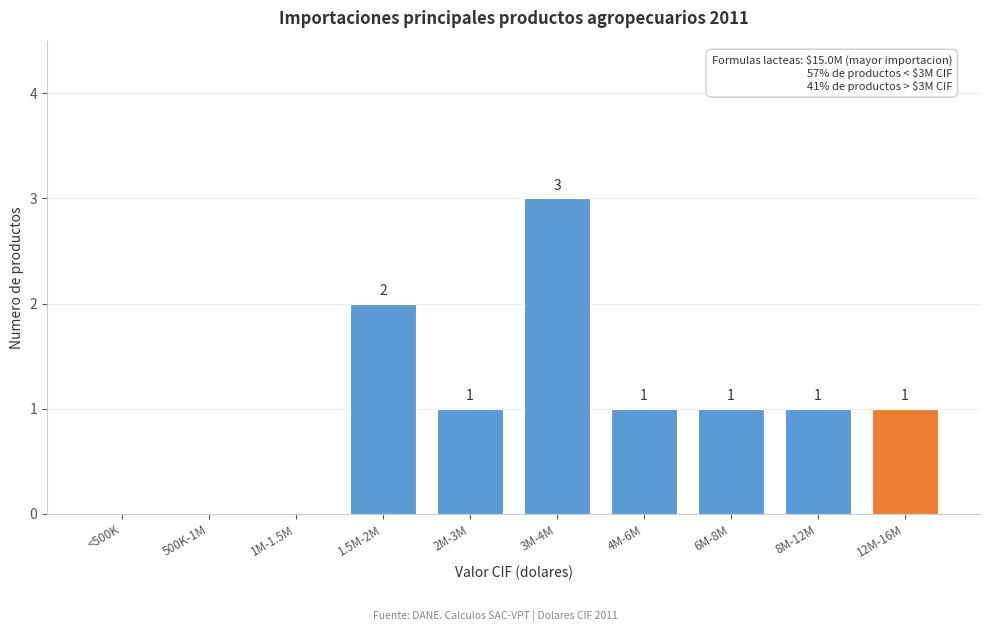

Reading left to right, extract all data points from this chart.

<500K=0	500K-1M=0	1M-1.5M=0	1.5M-2M=2	2M-3M=1	3M-4M=3	4M-6M=1	6M-8M=1	8M-12M=1	12M-16M=1